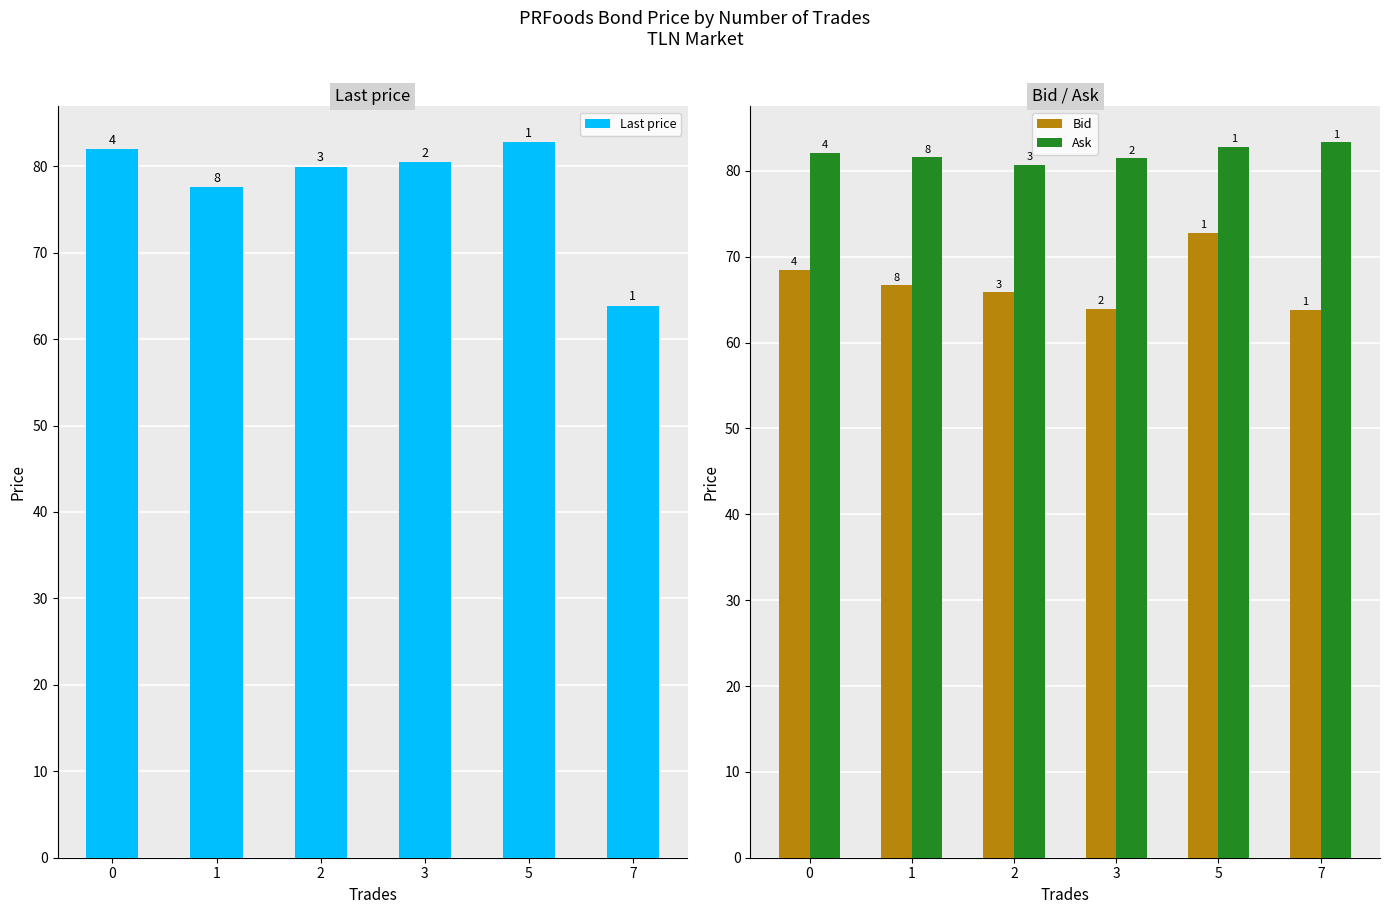

Rank the series at 3 from lowest to highest value.

Bid, Last price, Ask